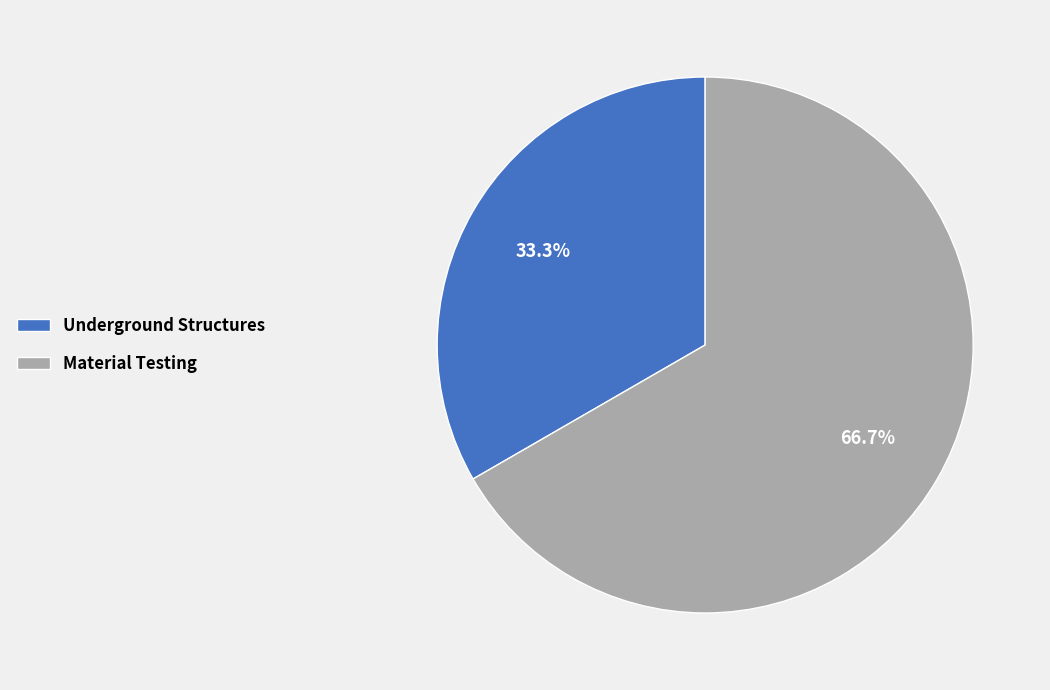

Does Material Testing account for over 50% of the chart?

Yes